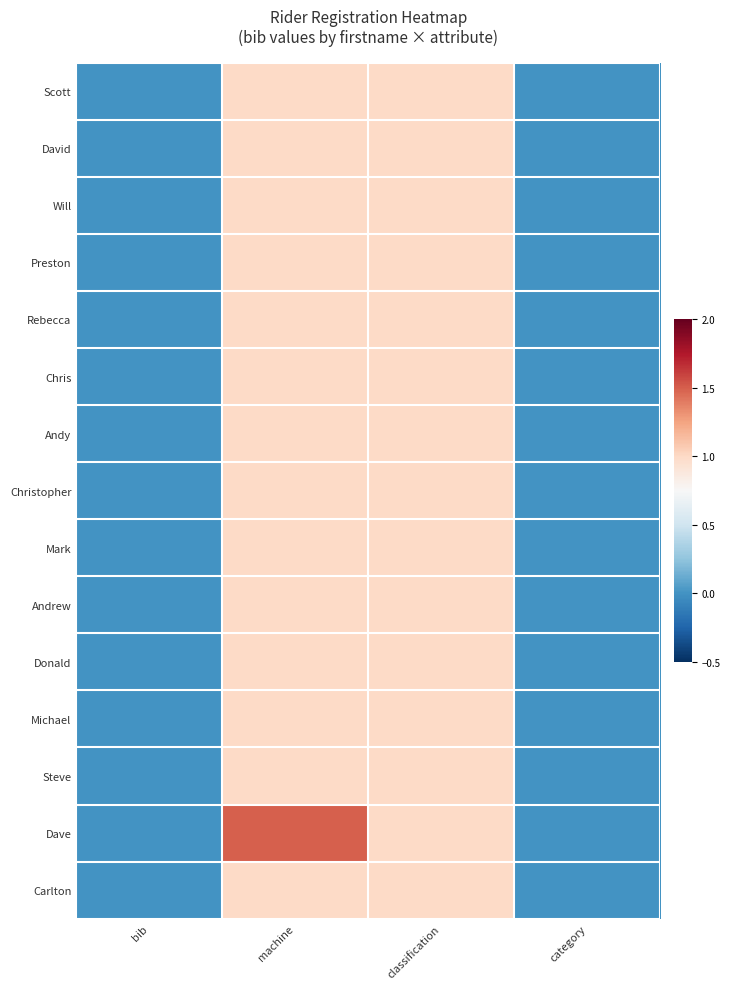

Reading right to left, extract all data points from this chart.

Scott: category=0.0	classification=1.0	machine=1.0	bib=0.0
David: category=0.0	classification=1.0	machine=1.0	bib=0.0
Will: category=0.0	classification=1.0	machine=1.0	bib=0.0
Preston: category=0.0	classification=1.0	machine=1.0	bib=0.0
Rebecca: category=0.0	classification=1.0	machine=1.0	bib=0.0
Chris: category=0.0	classification=1.0	machine=1.0	bib=0.0
Andy: category=0.0	classification=1.0	machine=1.0	bib=0.0
Christopher: category=0.0	classification=1.0	machine=1.0	bib=0.0
Mark: category=0.0	classification=1.0	machine=1.0	bib=0.0
Andrew: category=0.0	classification=1.0	machine=1.0	bib=0.0
Donald: category=0.0	classification=1.0	machine=1.0	bib=0.0
Michael: category=0.0	classification=1.0	machine=1.0	bib=0.0
Steve: category=0.0	classification=1.0	machine=1.0	bib=0.0
Dave: category=0.0	classification=1.0	machine=1.5	bib=0.0
Carlton: category=0.0	classification=1.0	machine=1.0	bib=0.0